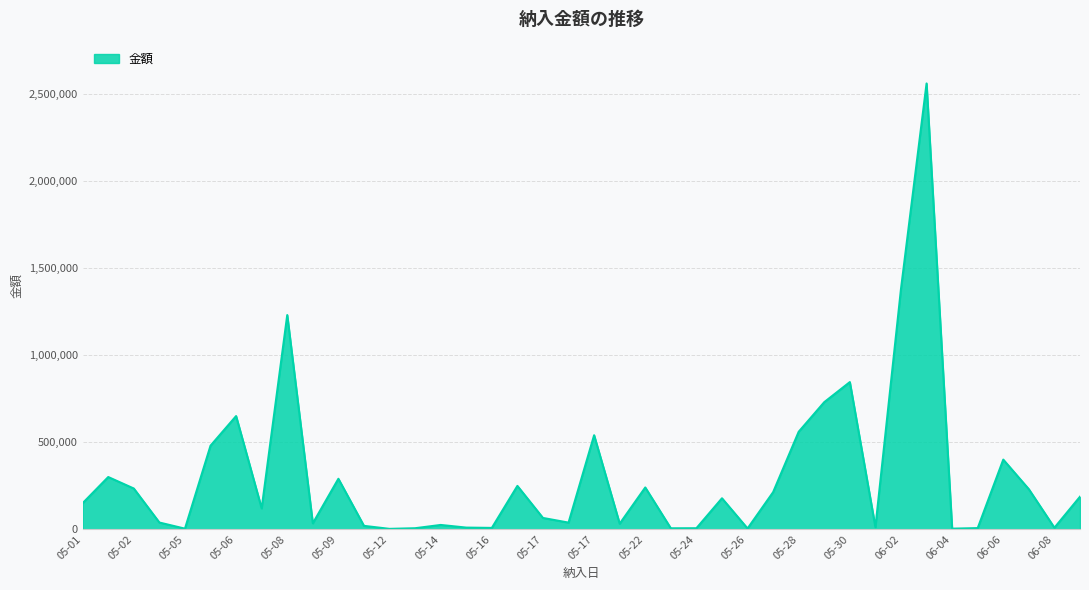

What is the difference between the maximum and minimum values?

2557660